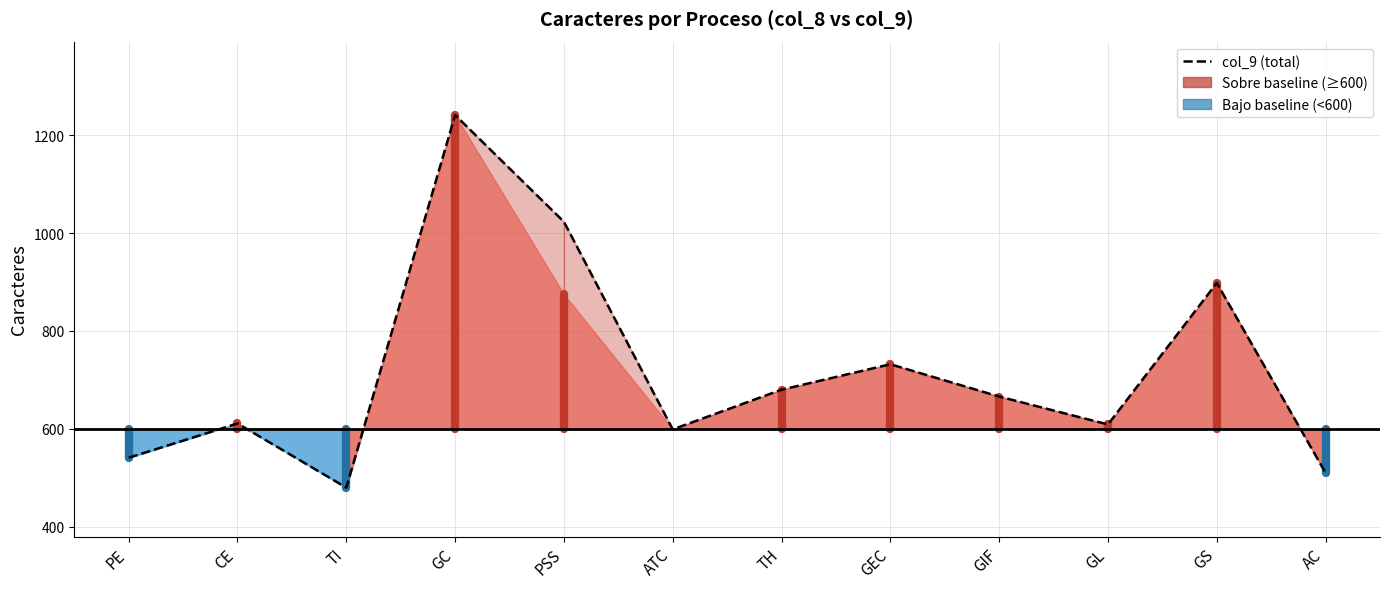

Reading left to right, list all the values displayed in this chart.

PE=541	CE=611	TI=480	GC=1241	PSS=1023	ATC=599	TH=680	GEC=732	GIF=666	GL=609	GS=898	AC=510